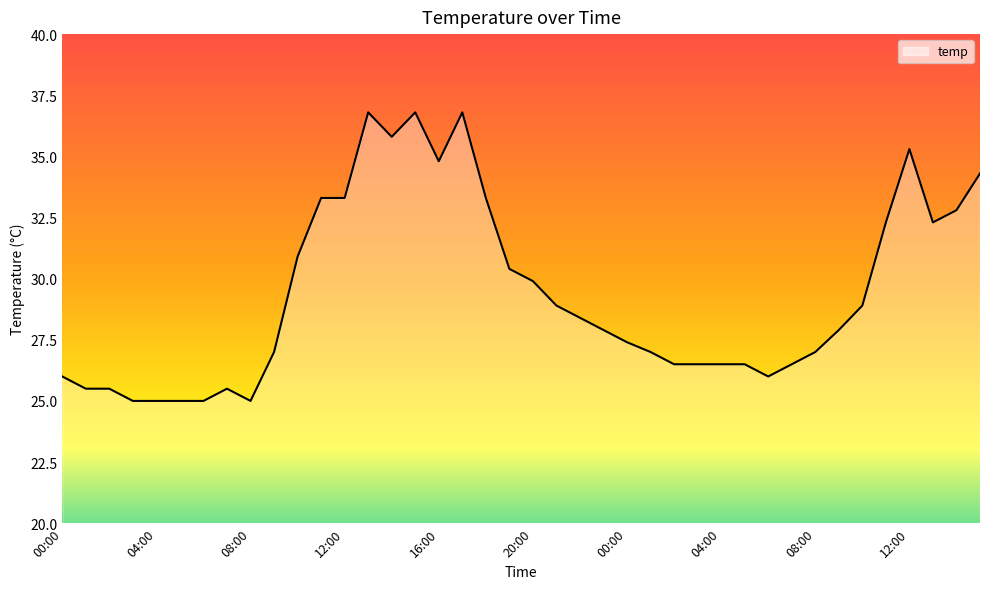

Read the value at 21:00.

28.9